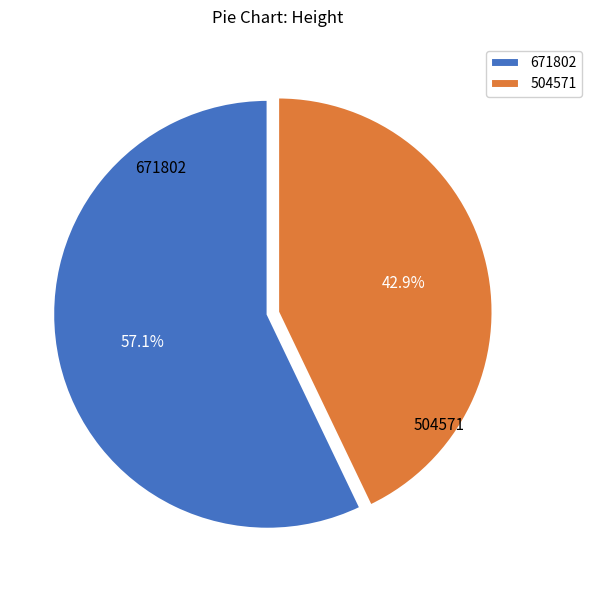

The 504571 slice represents 43% of the pie. True or false?

True